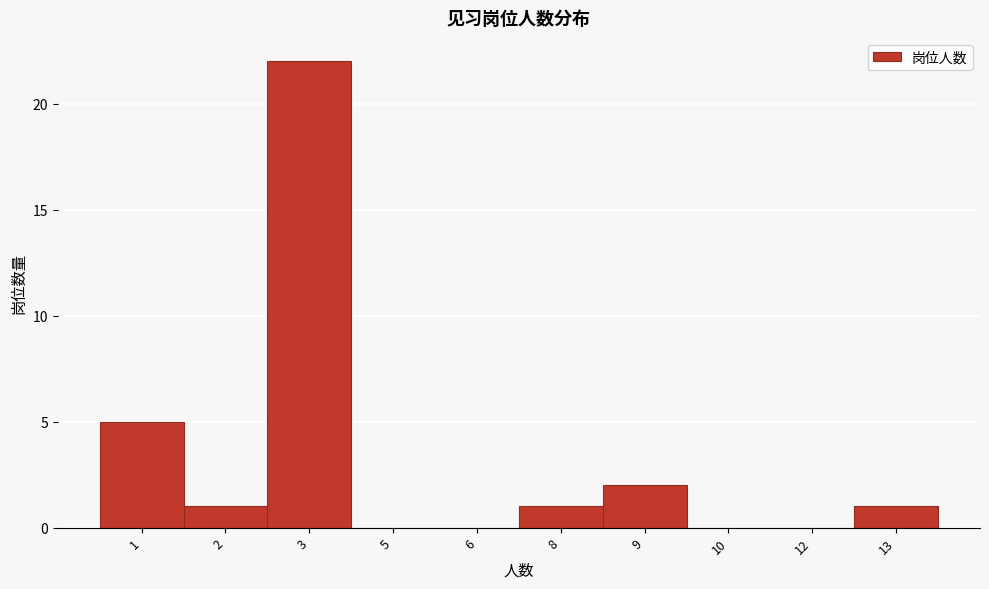

Reading left to right, what are all the values shown in this chart?

1=5	2=1	3=22	5=0	6=0	8=1	9=2	10=0	12=0	13=1